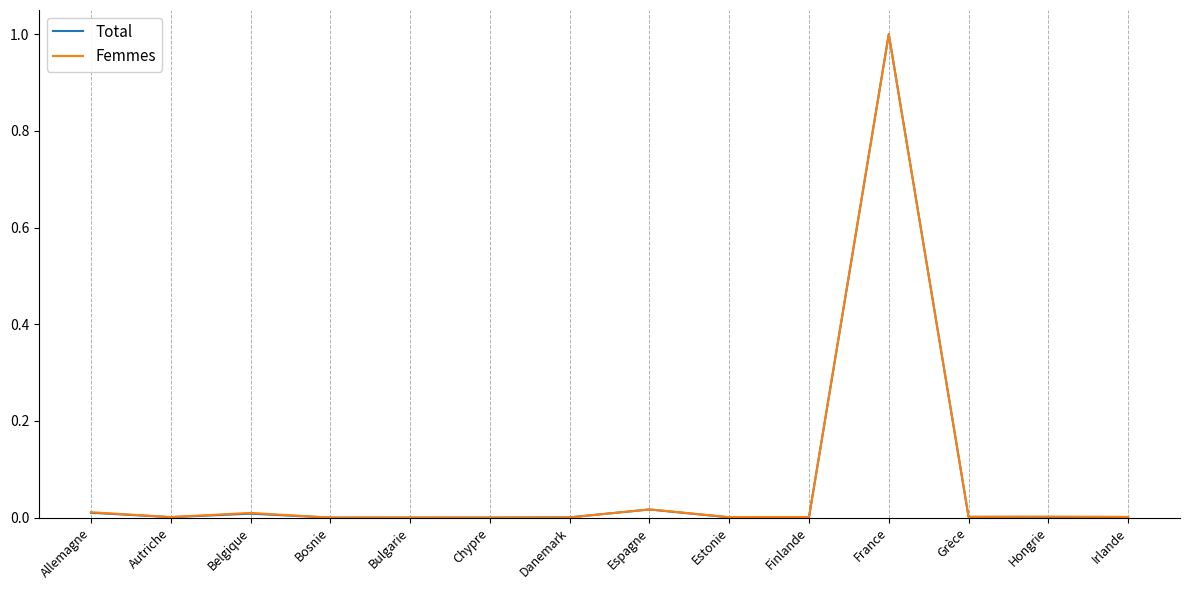

What position from the right is Bosnie?

11